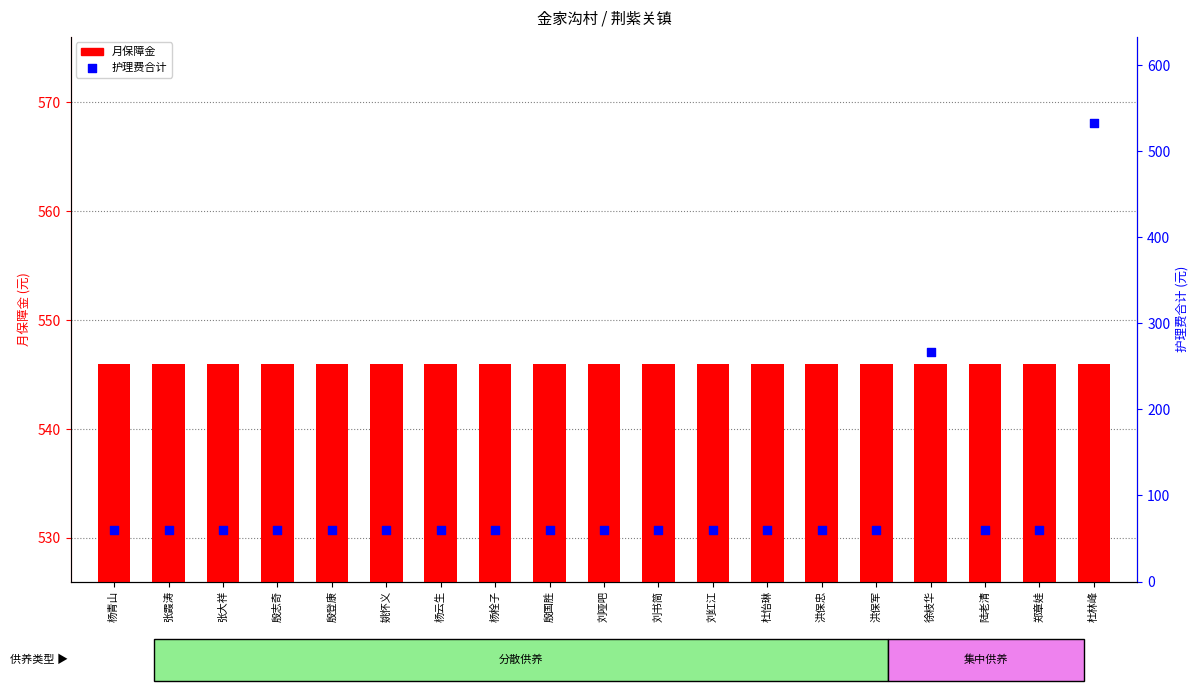

At how many categories does at least one series exceed 101?

19